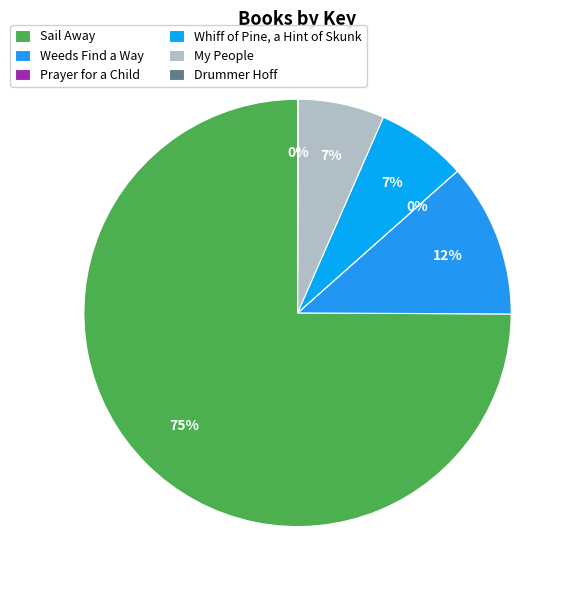

To the nearest percent, what percentage of the pie is My People?

7%